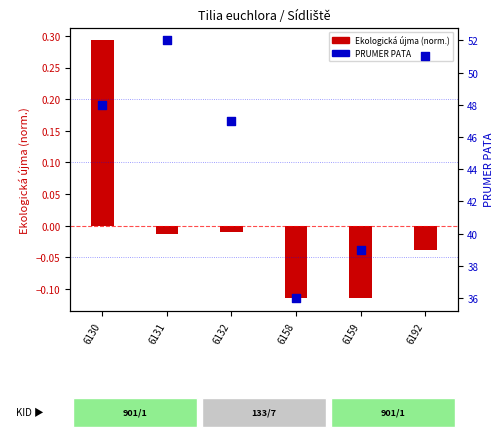

At which category is the sum across all series the highest?

6131